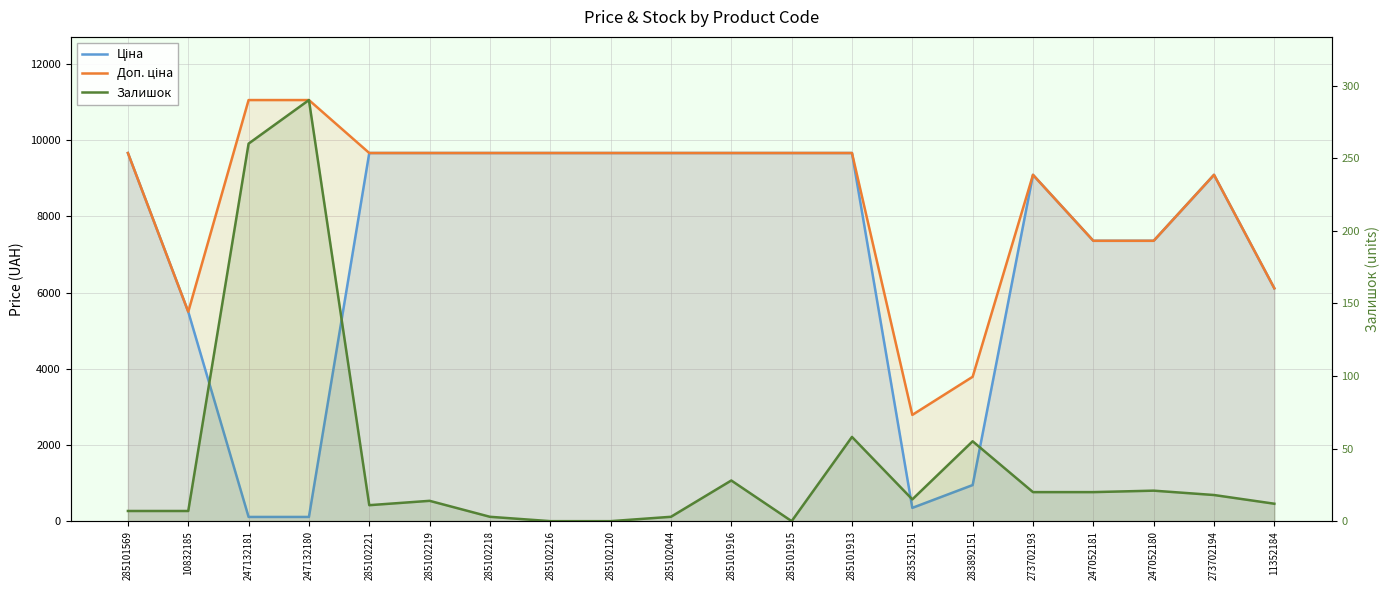

What is the difference between the maximum and minimum values in the Ціна series?

9554.1